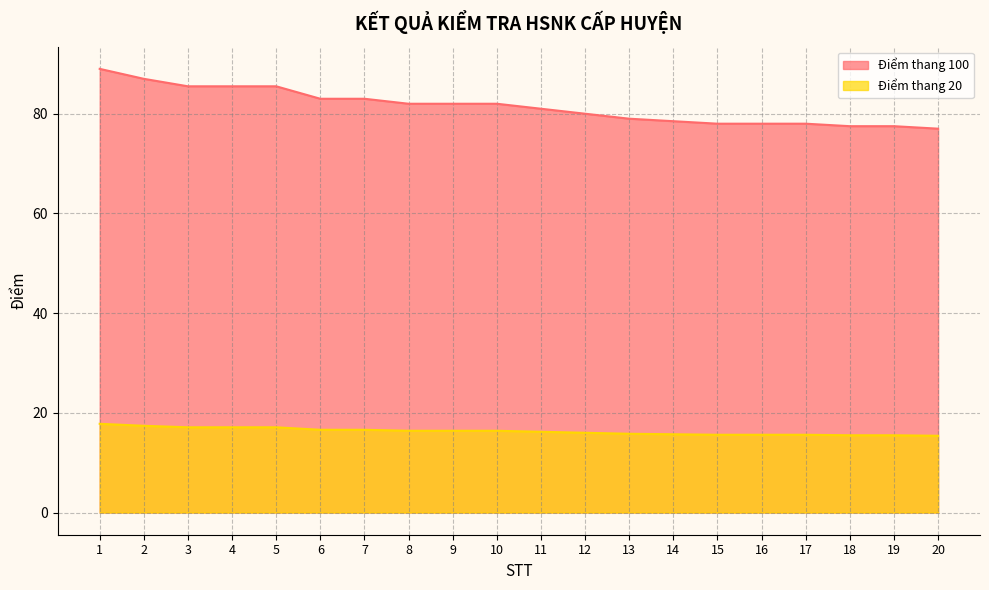

At which category is the sum across all series the highest?

1